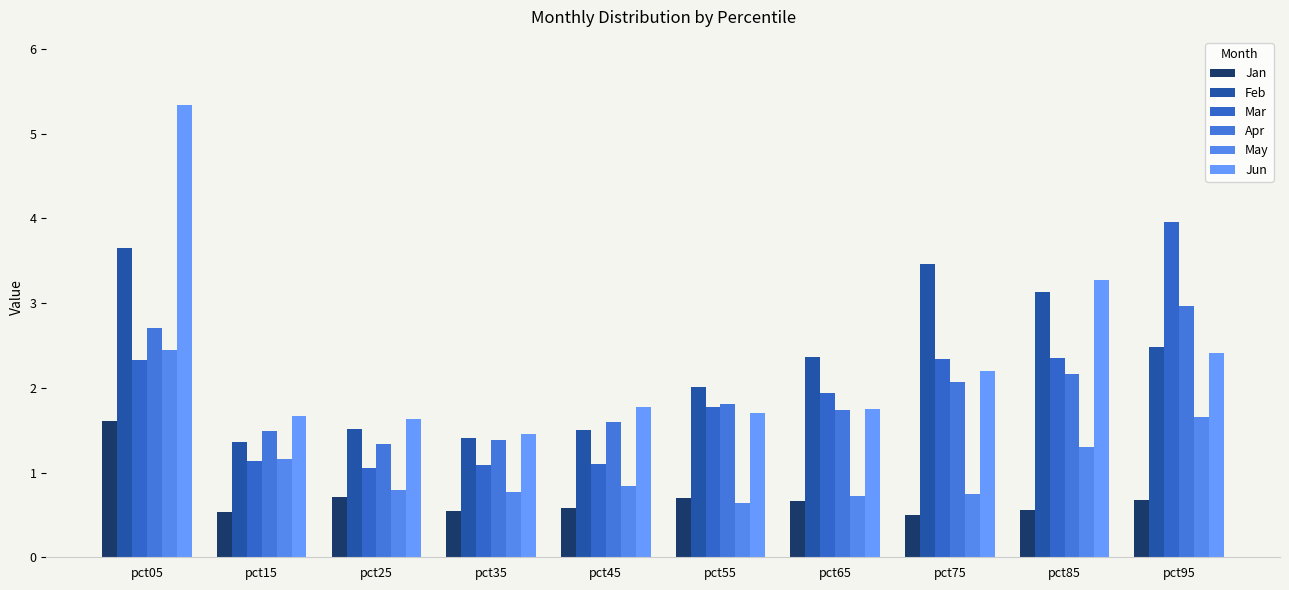

Is it true that May equals 0.2 at pct75?

False